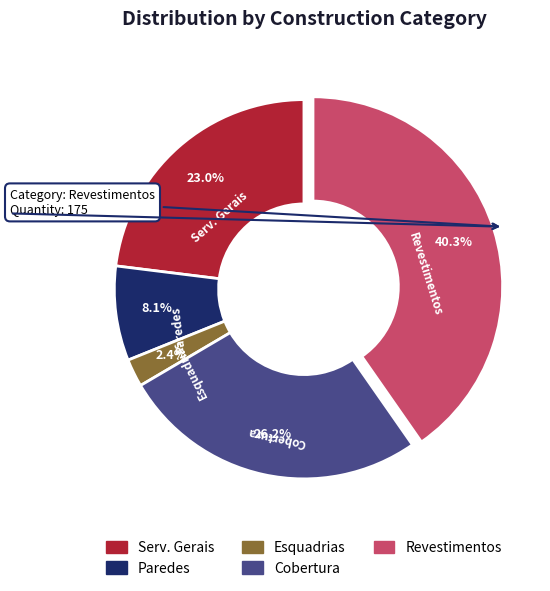

Is there any slice that represents more than half of the pie?

No